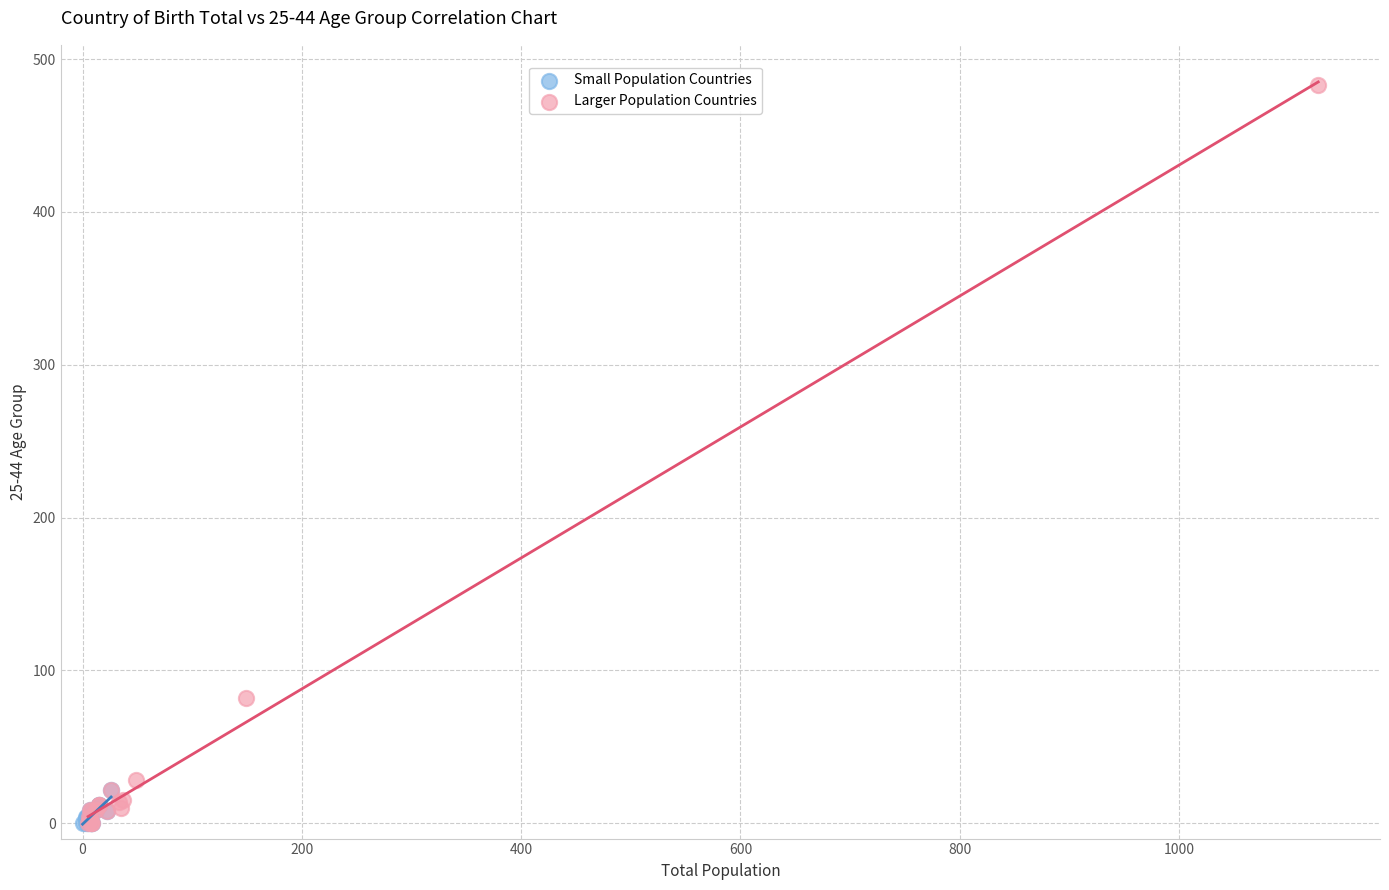

Which series has the widest spread of Y values?

Larger Population Countries